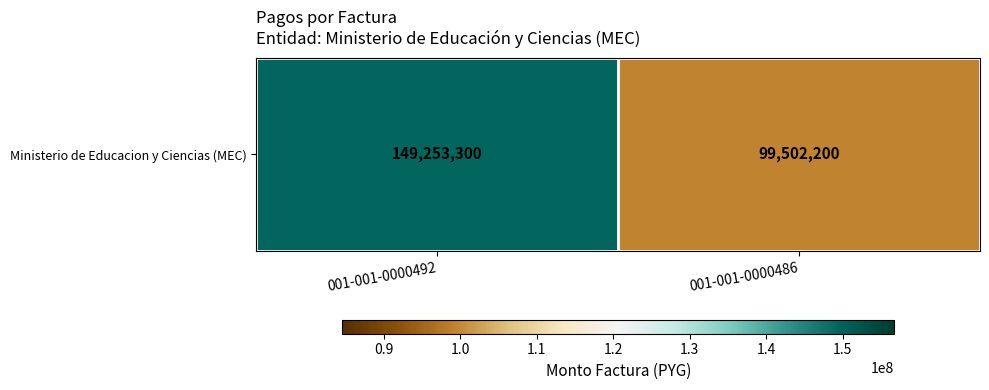

Count the values in the range 99502200 to 149253300.

2